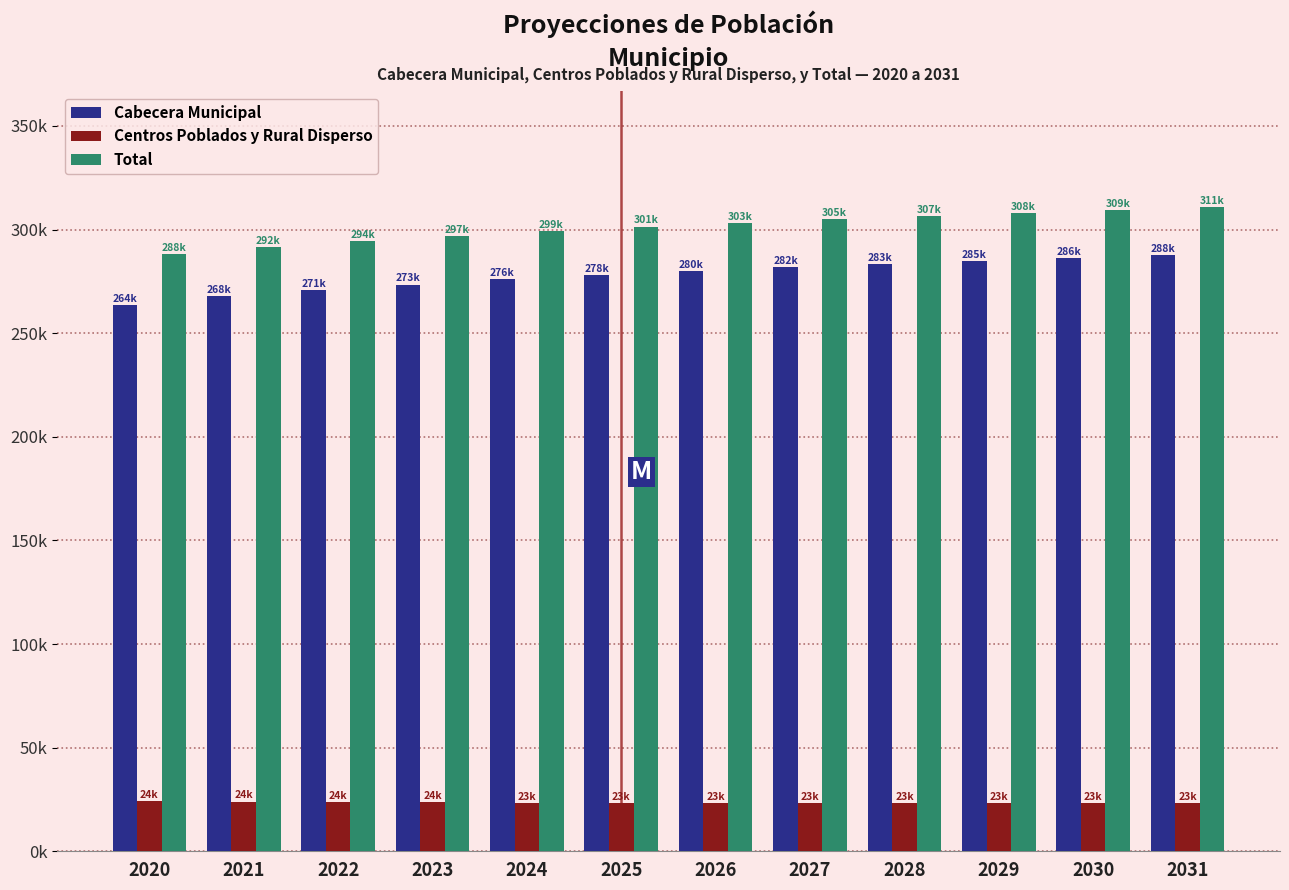

What are all the series names shown in the legend?

Cabecera Municipal, Centros Poblados y Rural Disperso, Total